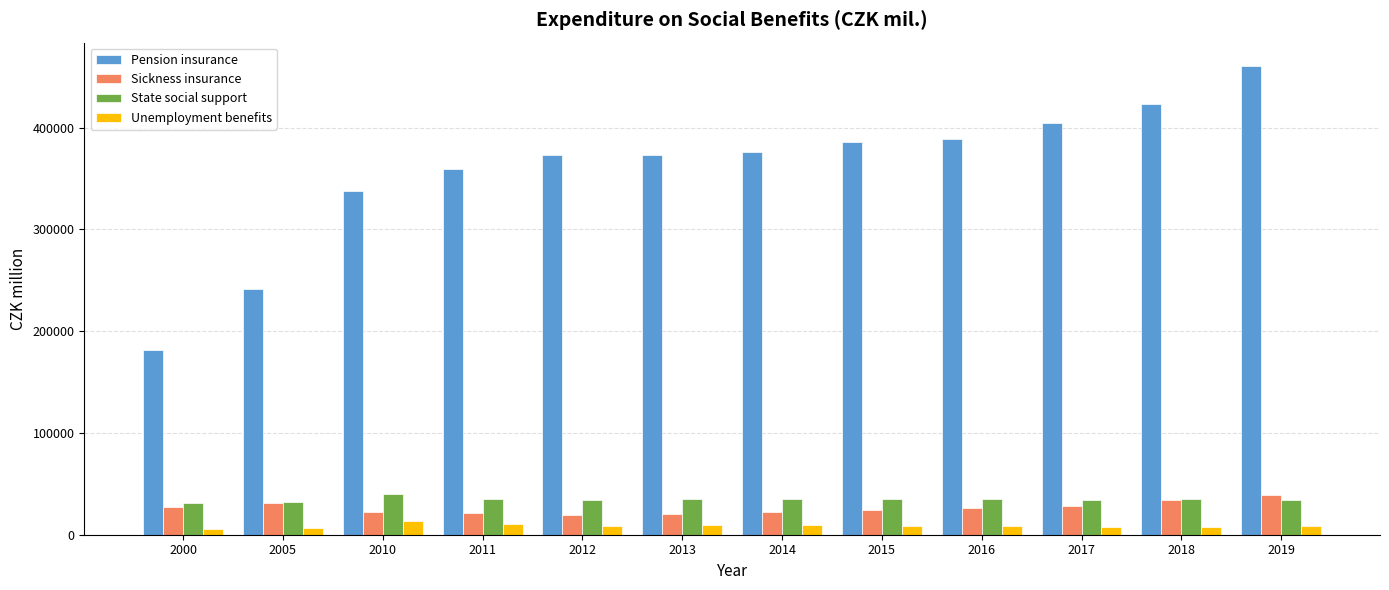

Rank the series at 2015 from lowest to highest value.

Unemployment benefits, Sickness insurance, State social support, Pension insurance